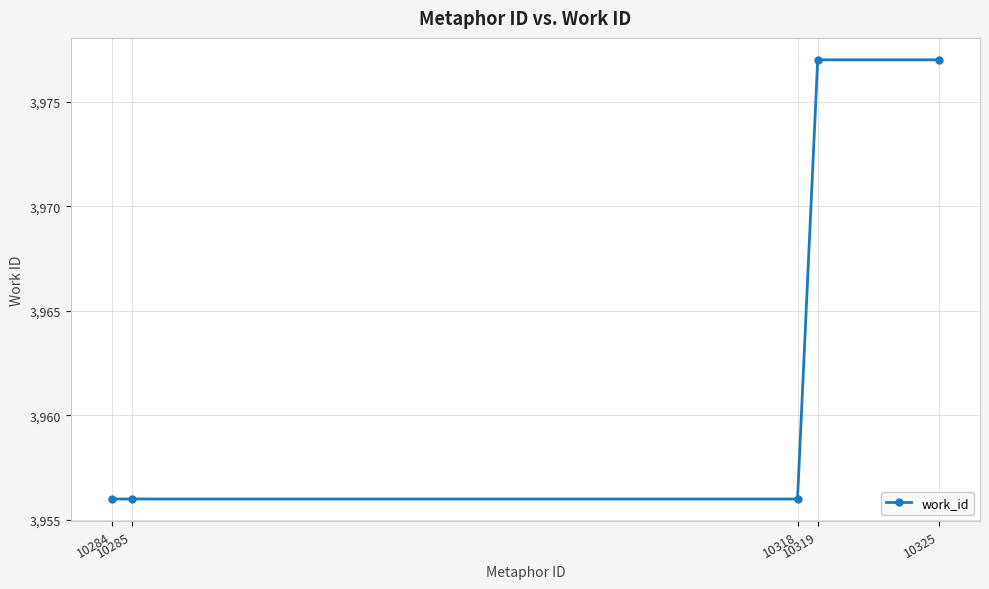

Read the value at 10319.

3977